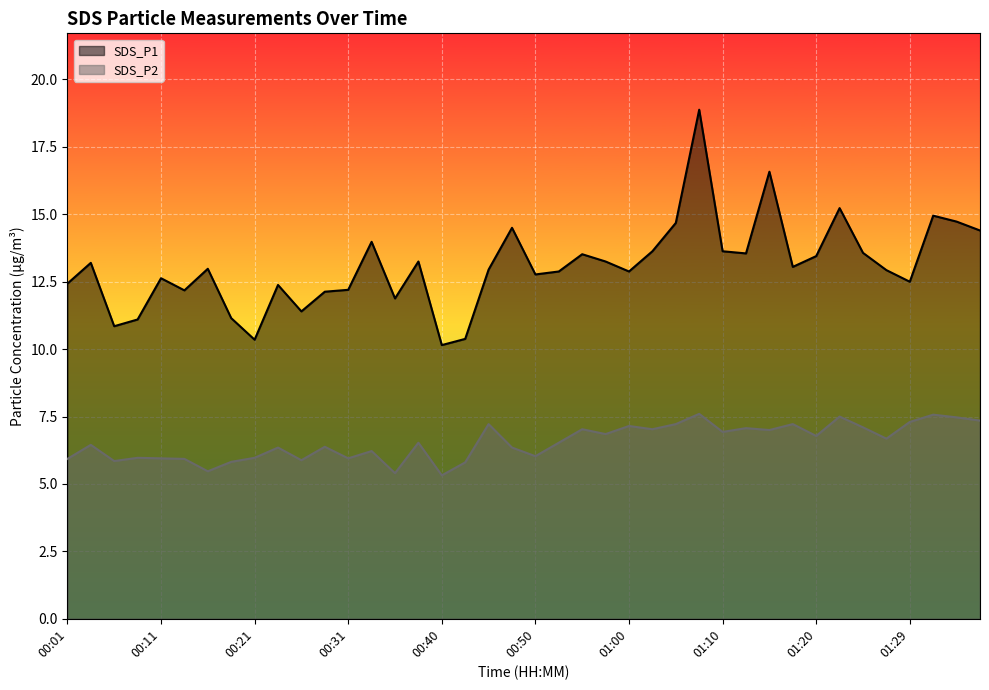

What is the sum of all SDS_P2 values?

262.1